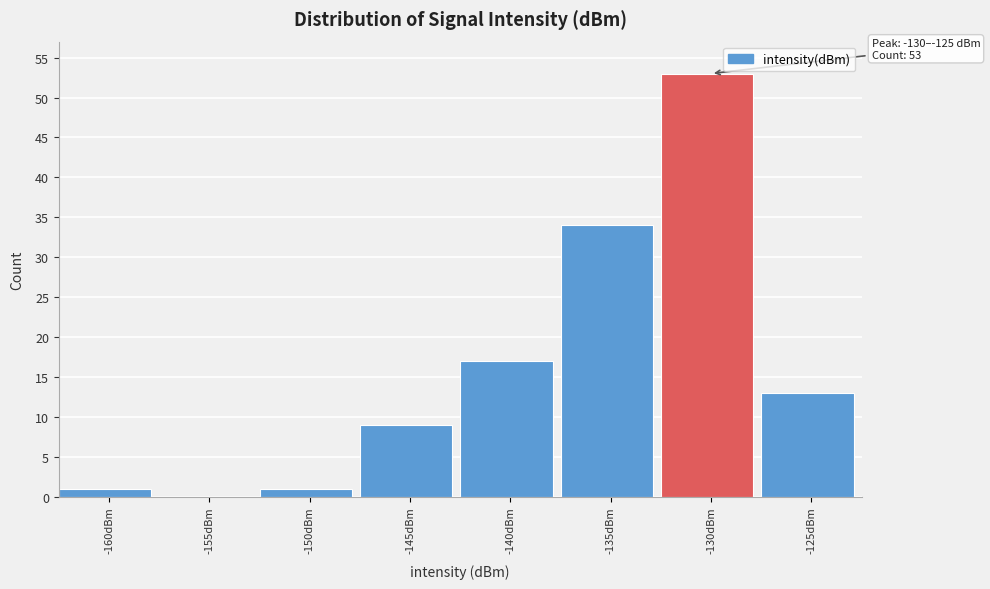

Reading left to right, extract all data points from this chart.

-160dBm=1	-155dBm=0	-150dBm=1	-145dBm=9	-140dBm=17	-135dBm=34	-130dBm=53	-125dBm=13